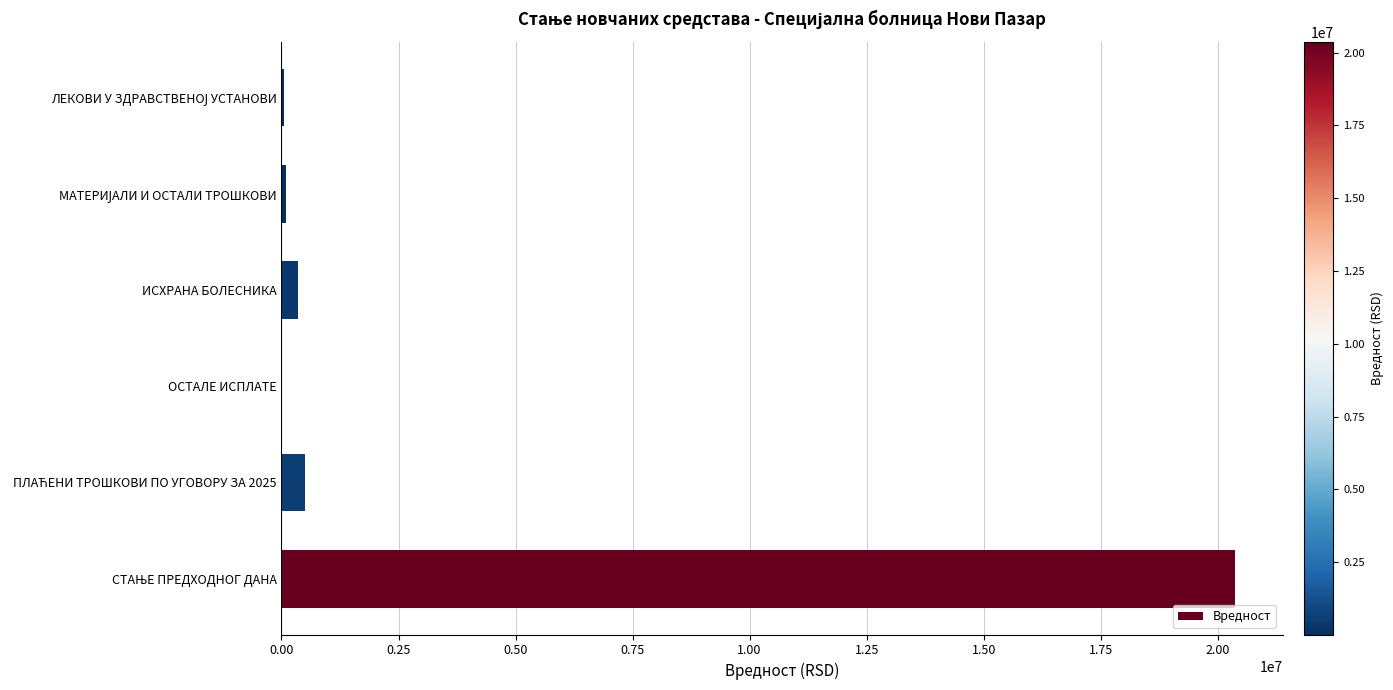

What is the maximum value shown in the chart?

20370736.2